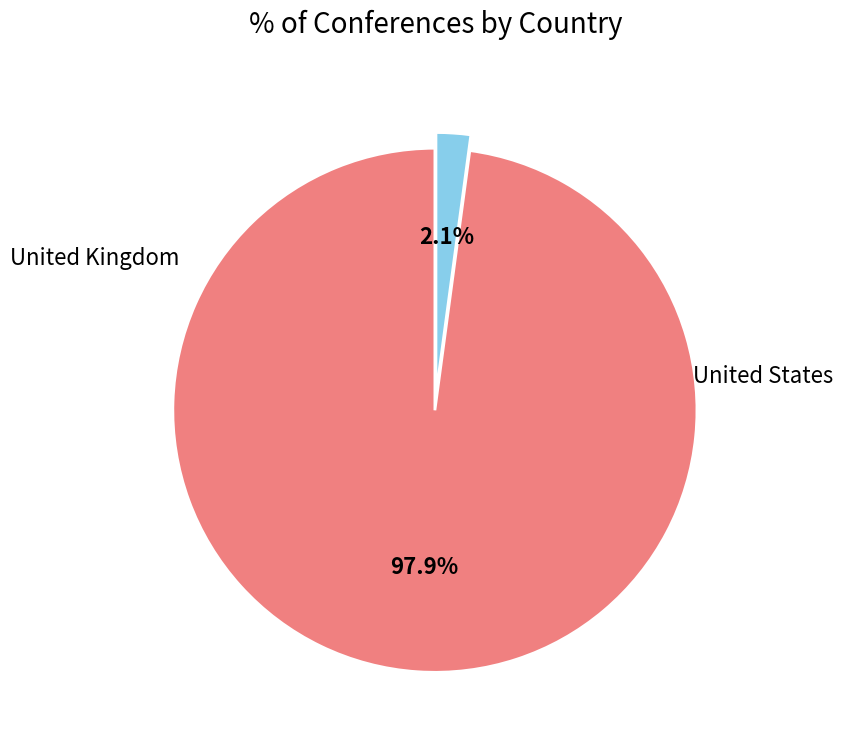

Which has a higher value, United Kingdom or United States?

United States